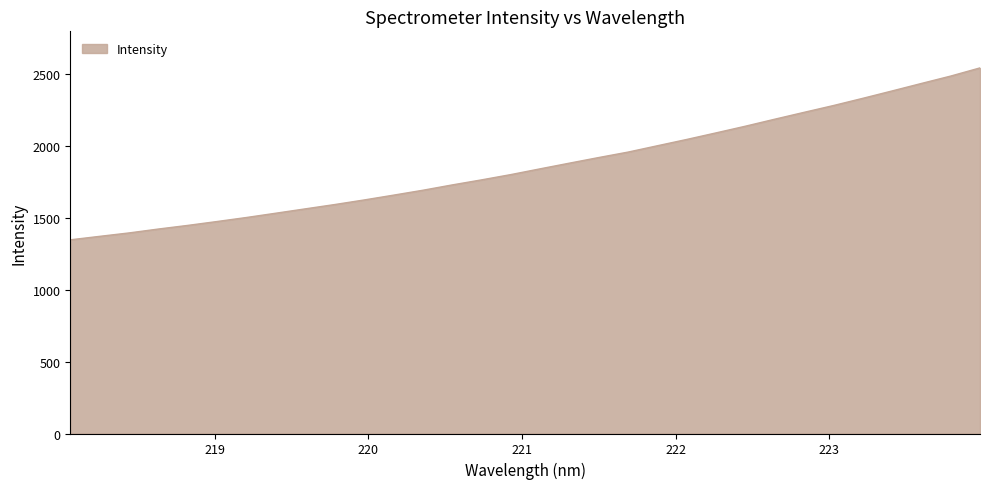

What is the difference between the maximum and minimum values?

1197.2